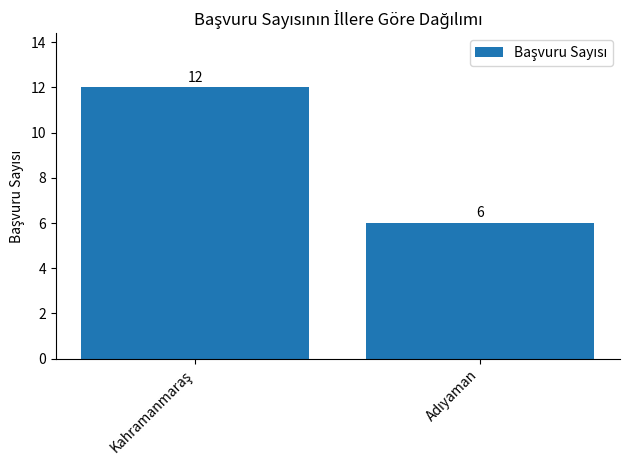

What is the sum of all values?

18